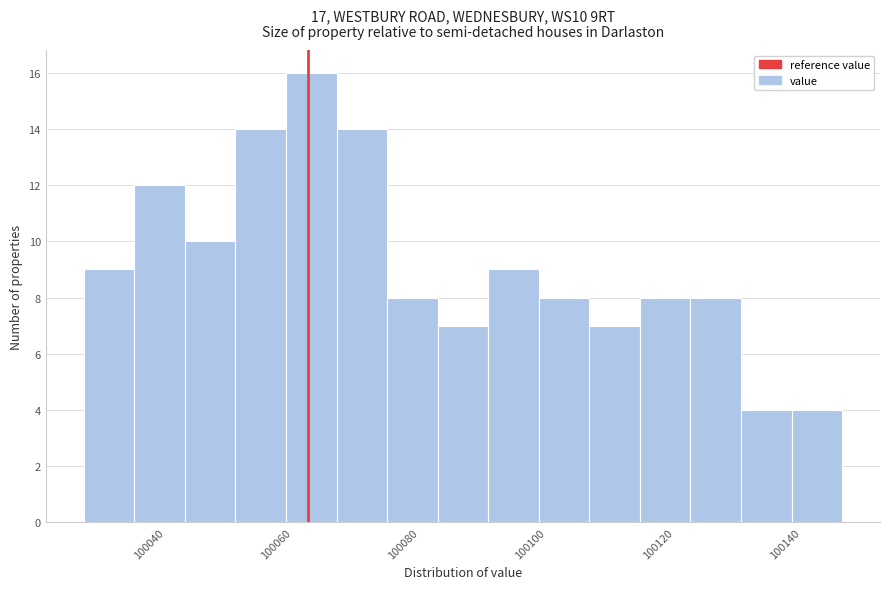

Read against the x-axis, roughly where is the centre of the tallest bar?

100066